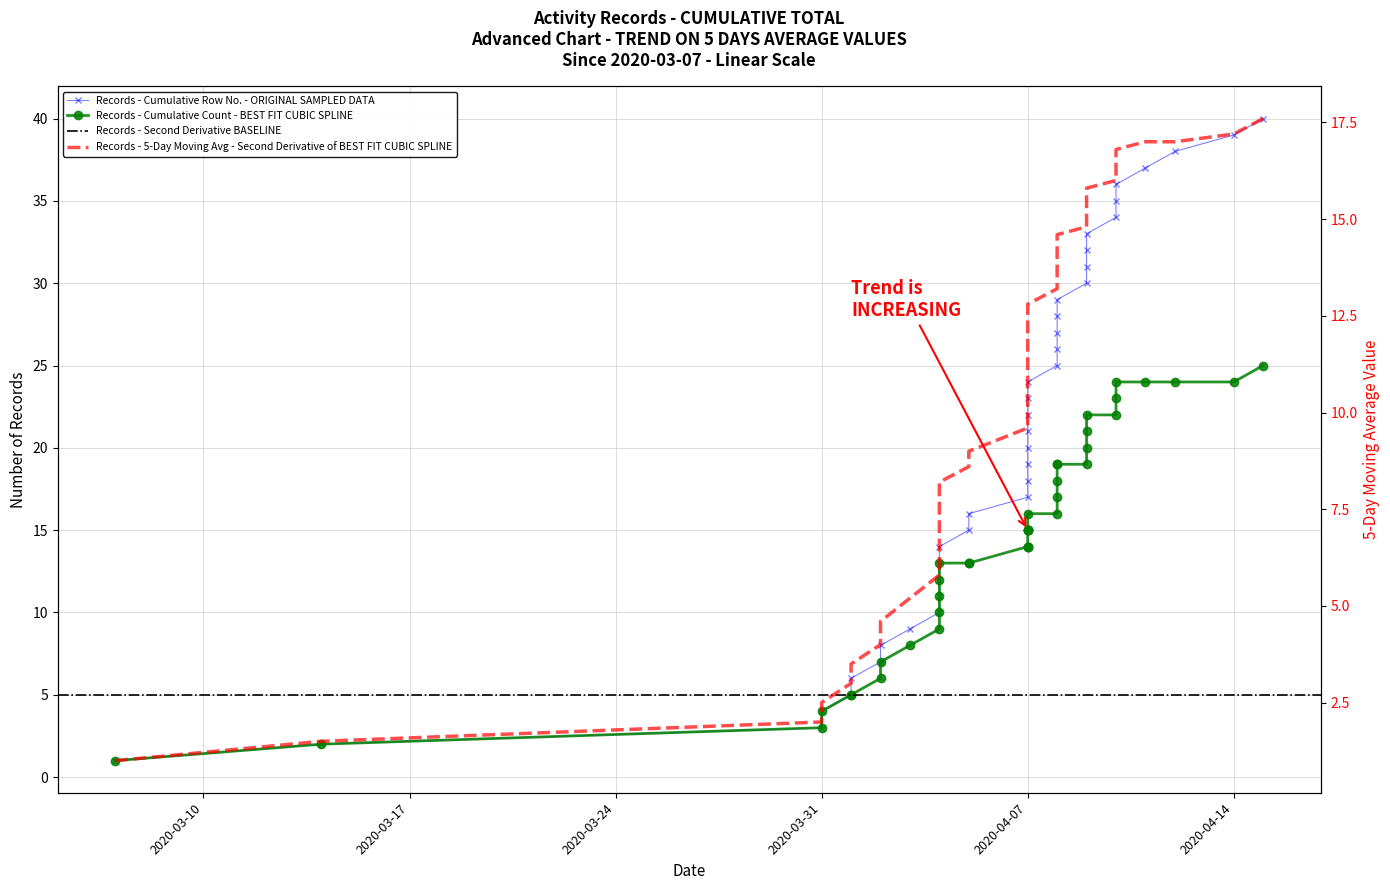

The value of 5-Day Moving Avg at 2020/4/8 is 14.4. True or false?

True